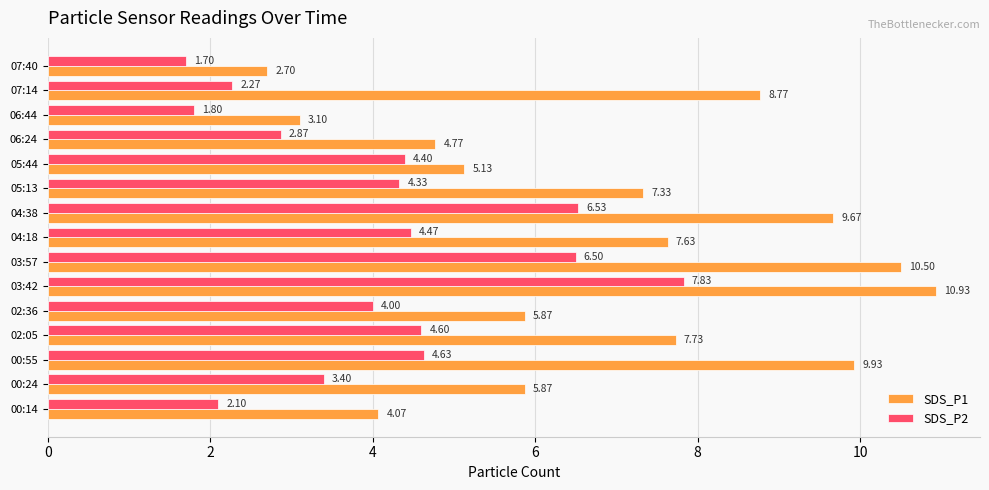

Which series has the largest total across all categories?

SDS_P1